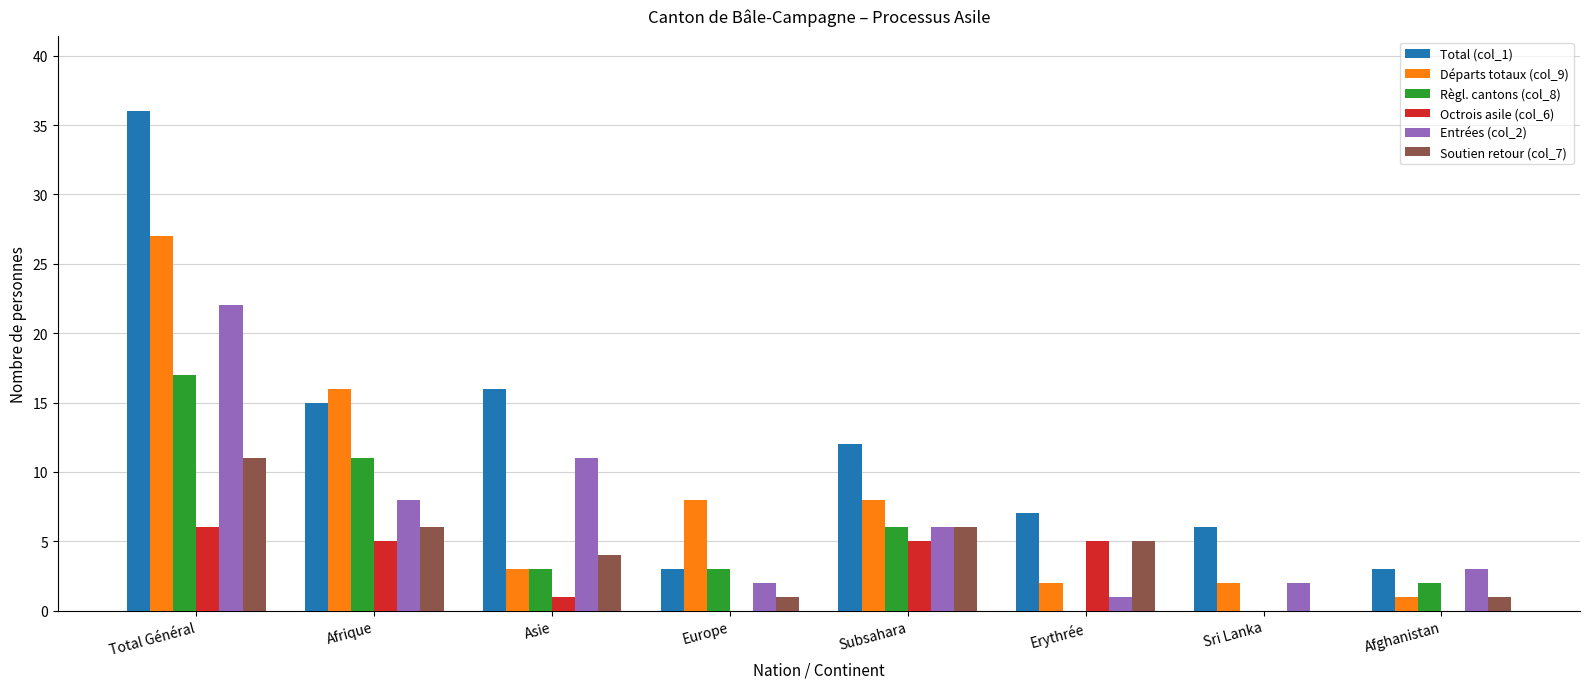

Is it true that Règl. cantons (col_8) equals 17 at Total Général?

True